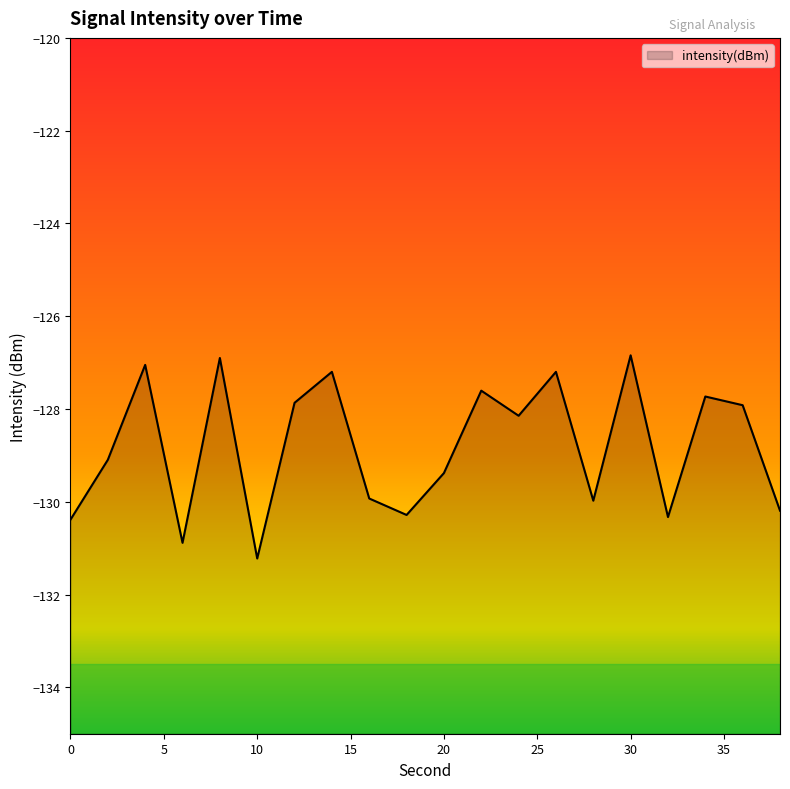

List the labels in order of value, smallest first.

10, 6, 0, 32, 18, 38, 28, 16, 20, 2, 24, 36, 12, 34, 22, 14, 26, 4, 8, 30